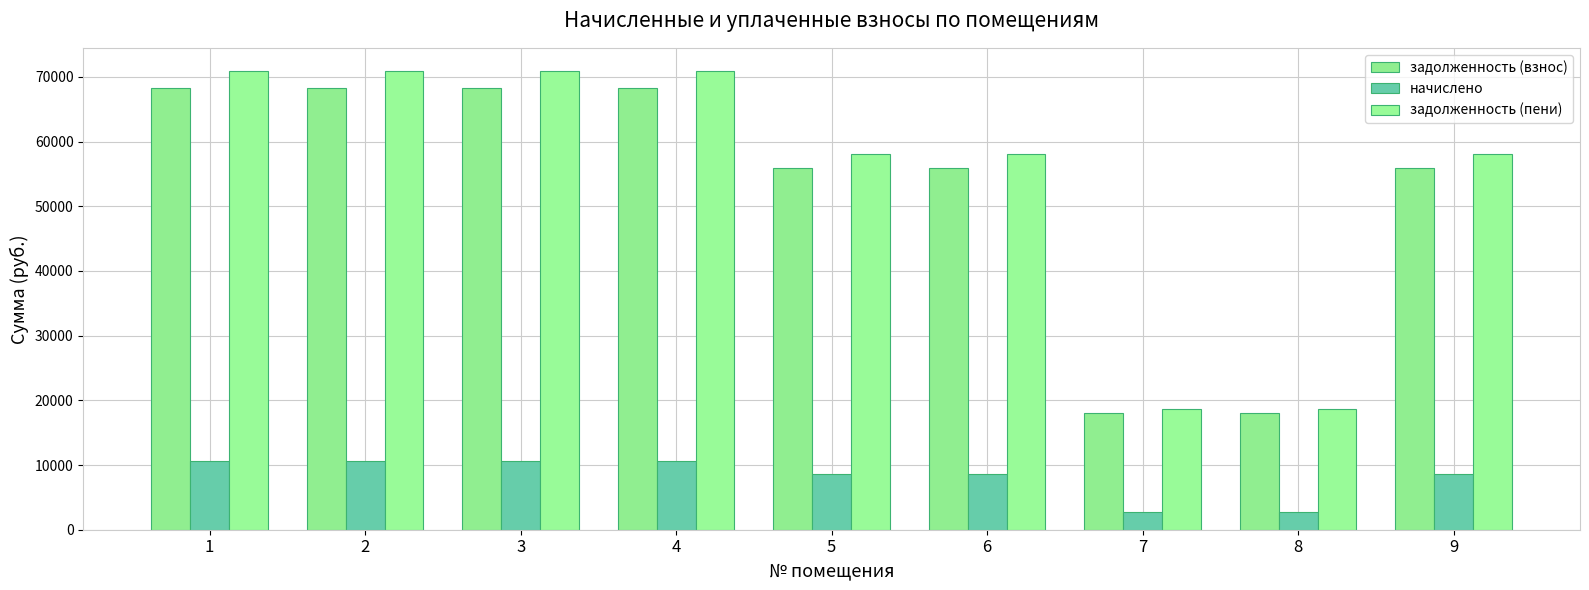

How many data points does each series have?

9